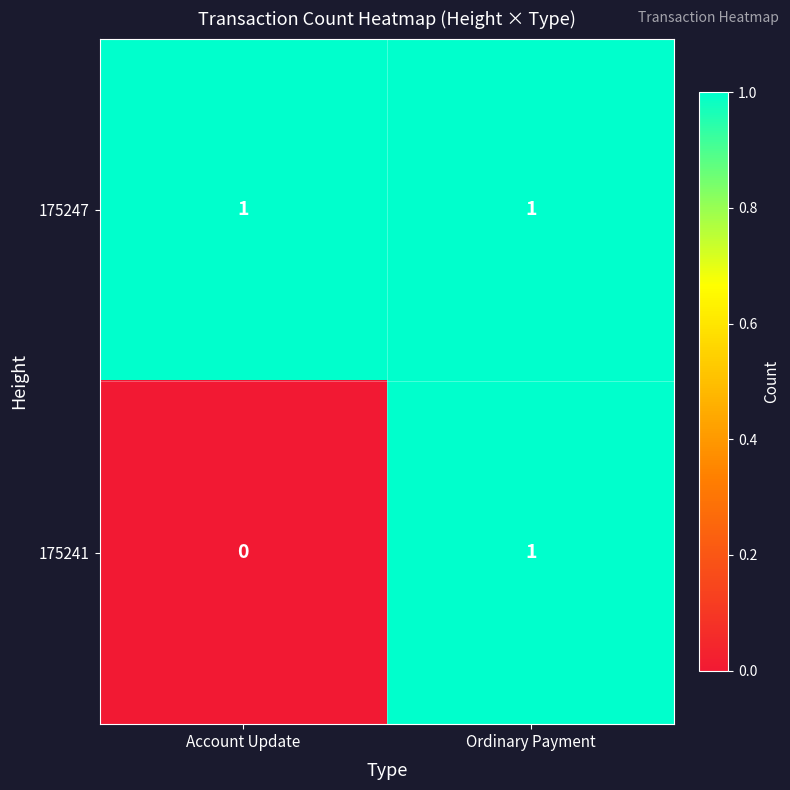

Which series has the largest total across all categories?

175247